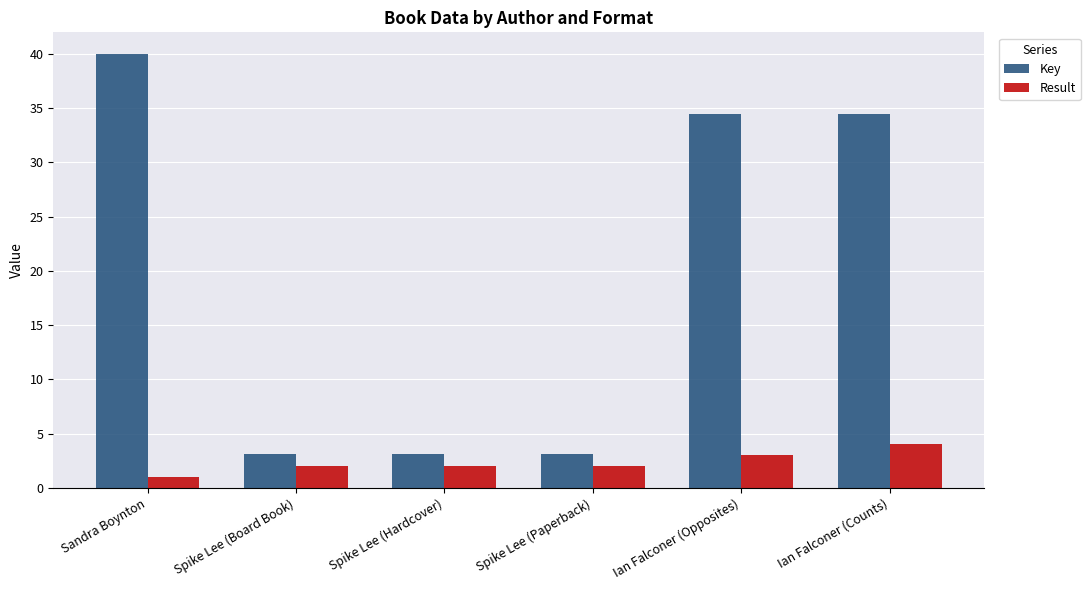

How many Result values are between 2 and 3?

4